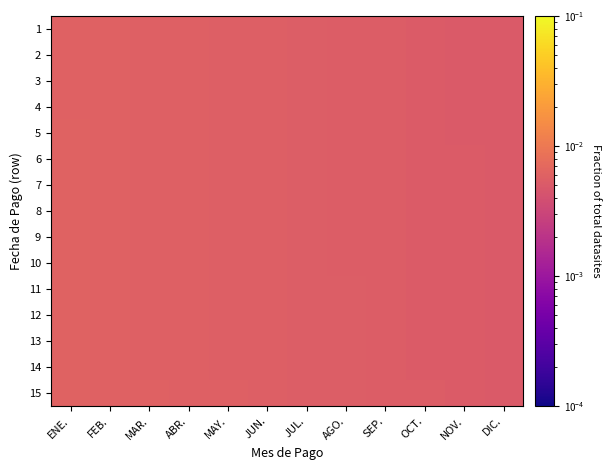

What is the total value across all series at AGO.?

0.1